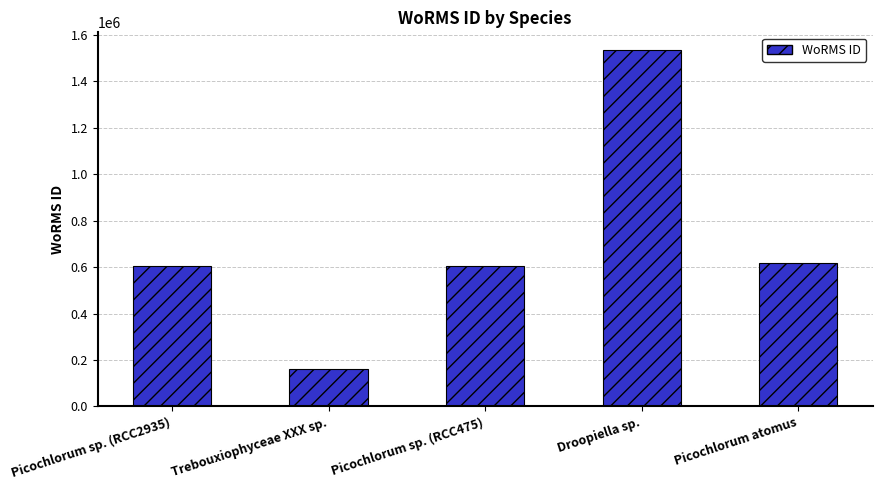

What is the value of the 5th bar from the left?

619172